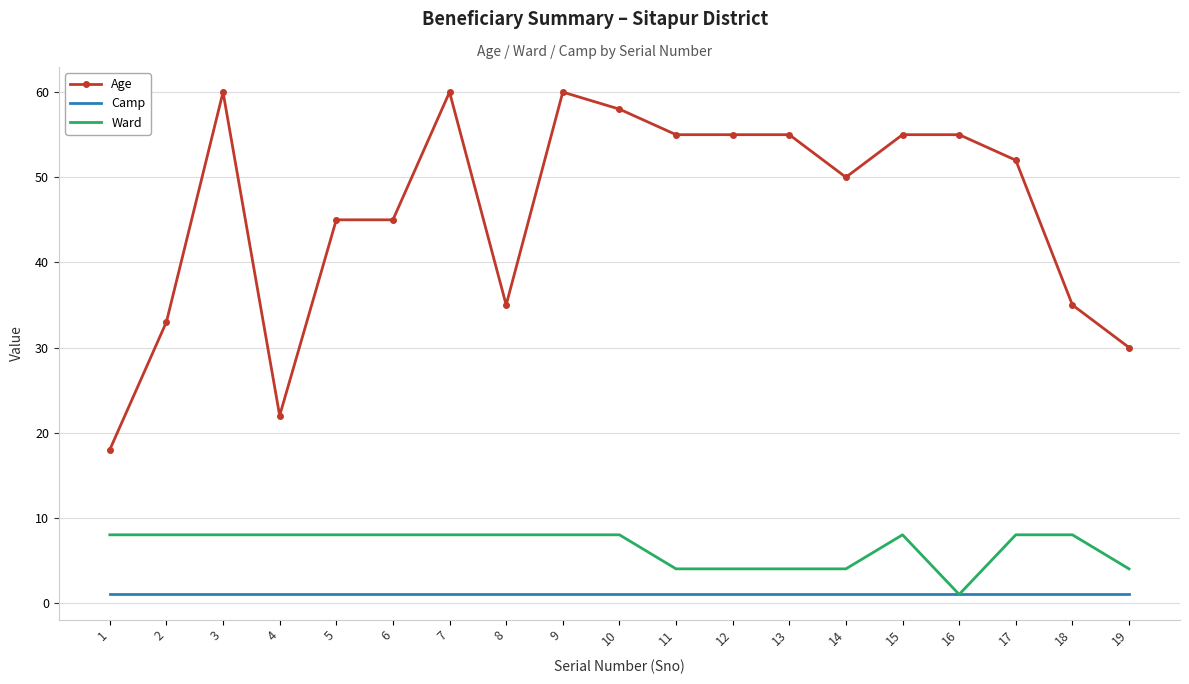

Reading right to left, list all the values displayed in this chart.

Age: 30	35	52	55	55	50	55	55	55	58	60	35	60	45	45	22	60	33	18
Camp: 1	1	1	1	1	1	1	1	1	1	1	1	1	1	1	1	1	1	1
Ward: 4	8	8	1	8	4	4	4	4	8	8	8	8	8	8	8	8	8	8